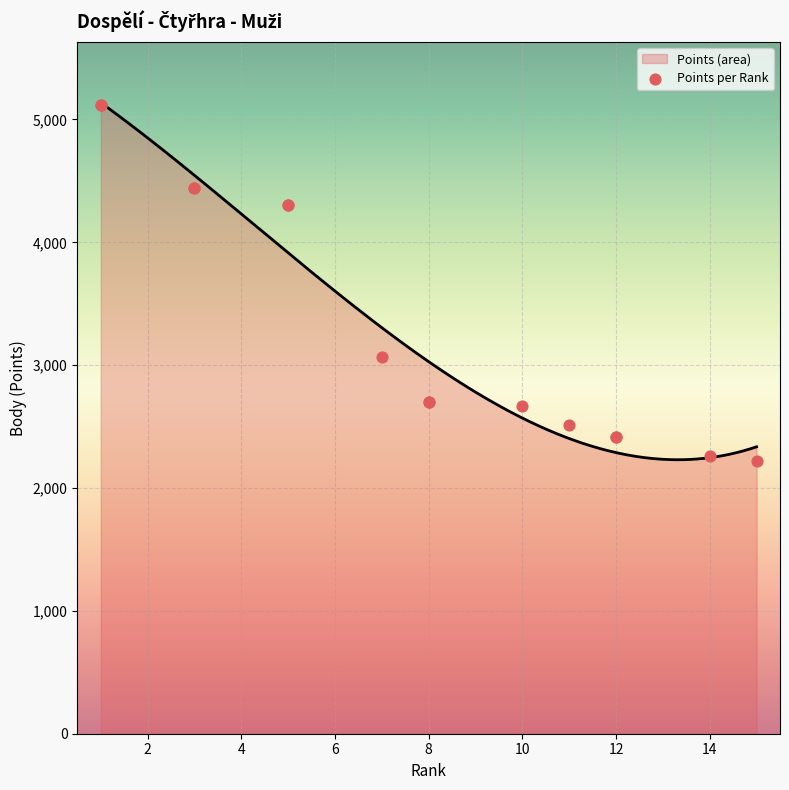

What is the highest value of the Points (area) series?

5137.2